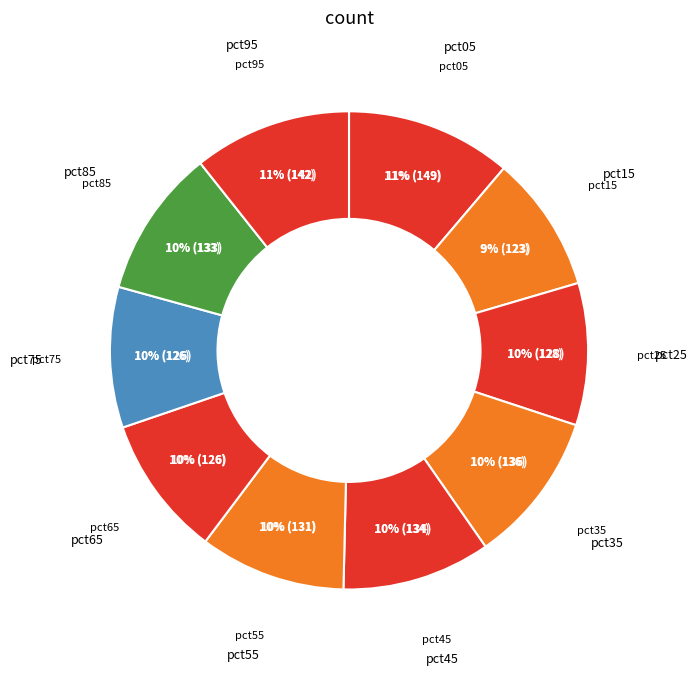

To the nearest percent, what portion does pct75 represent?

10%